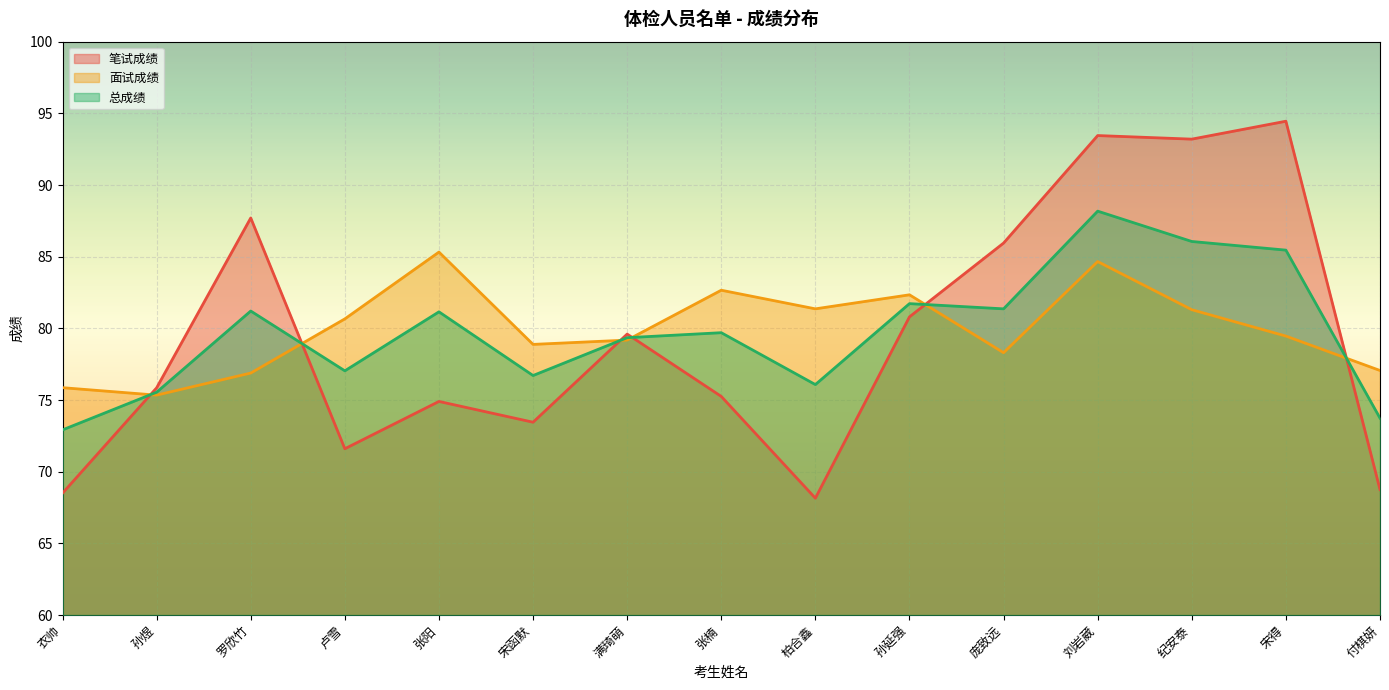

At which category is the sum across all series the highest?

刘岩葳